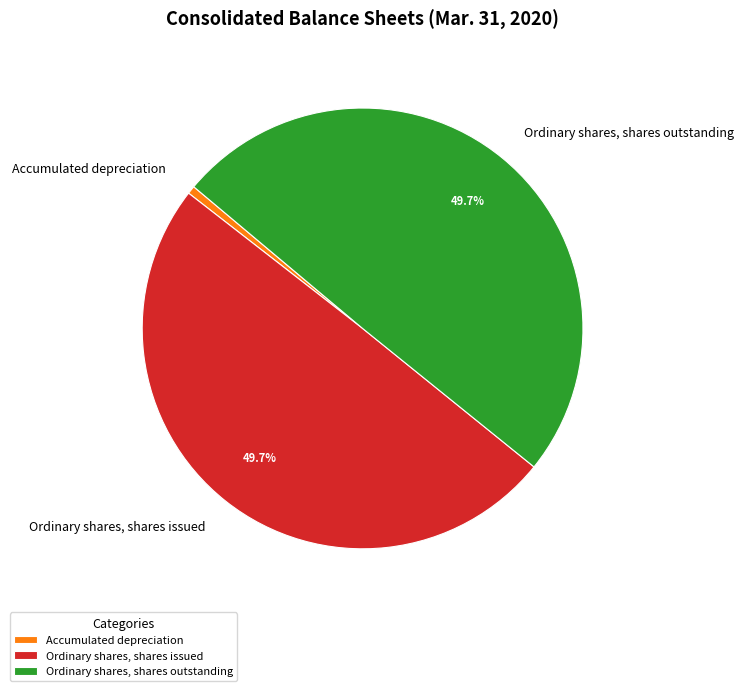

To the nearest percent, what is the difference between the Accumulated depreciation and Ordinary shares, shares outstanding slice percentages?

49%